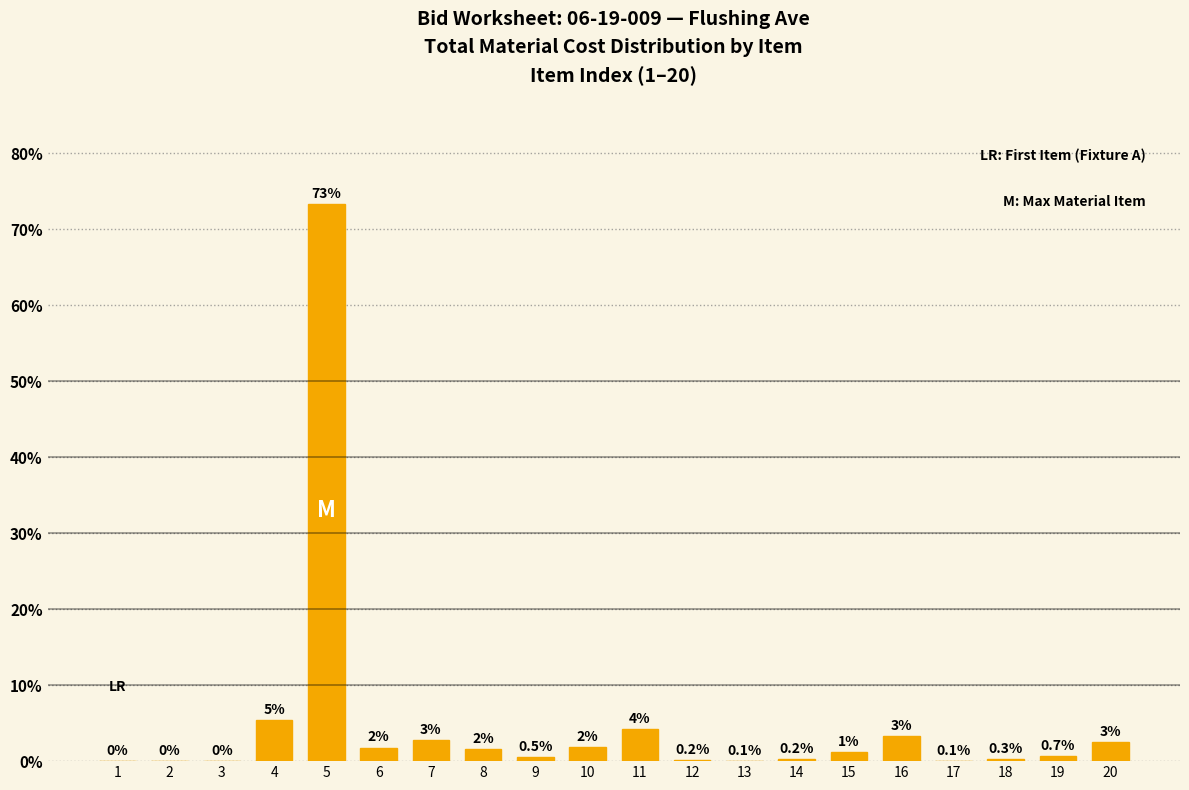

True or false: the data shows 33.4 at 2.

False